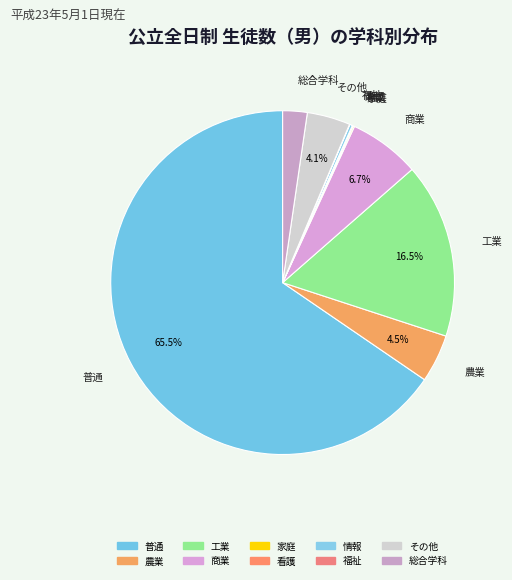

Is the sum of 総合学科 and 福祉 greater than half?

No